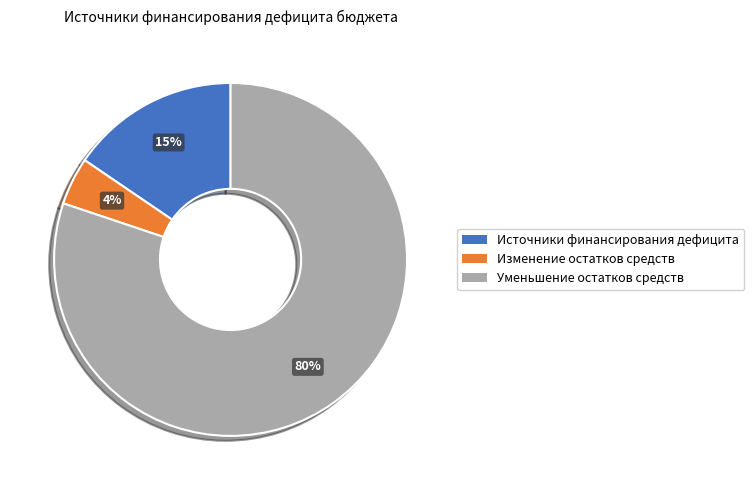

To the nearest percent, what is the average slice percentage?

33%